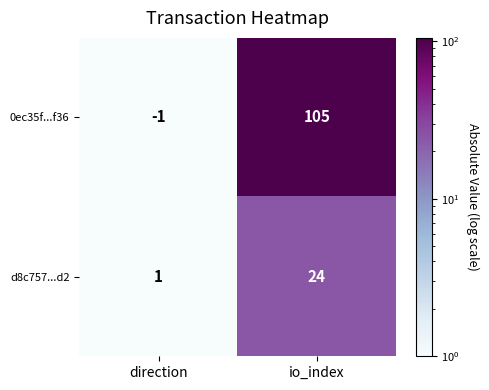

Where is d8c757...d2 nearest to the value 12?

direction